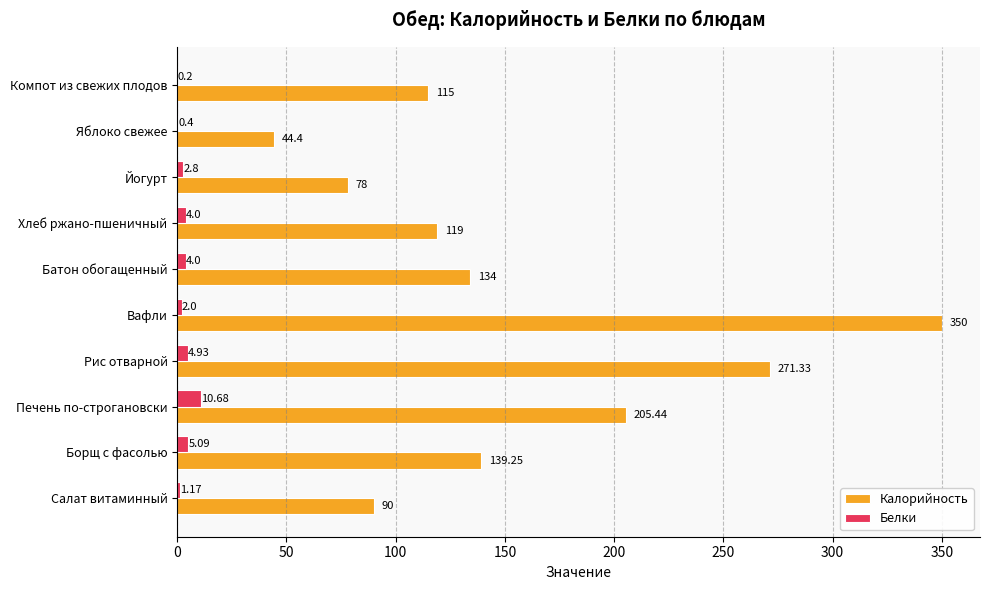

Which series has the widest spread of values?

Калорийность